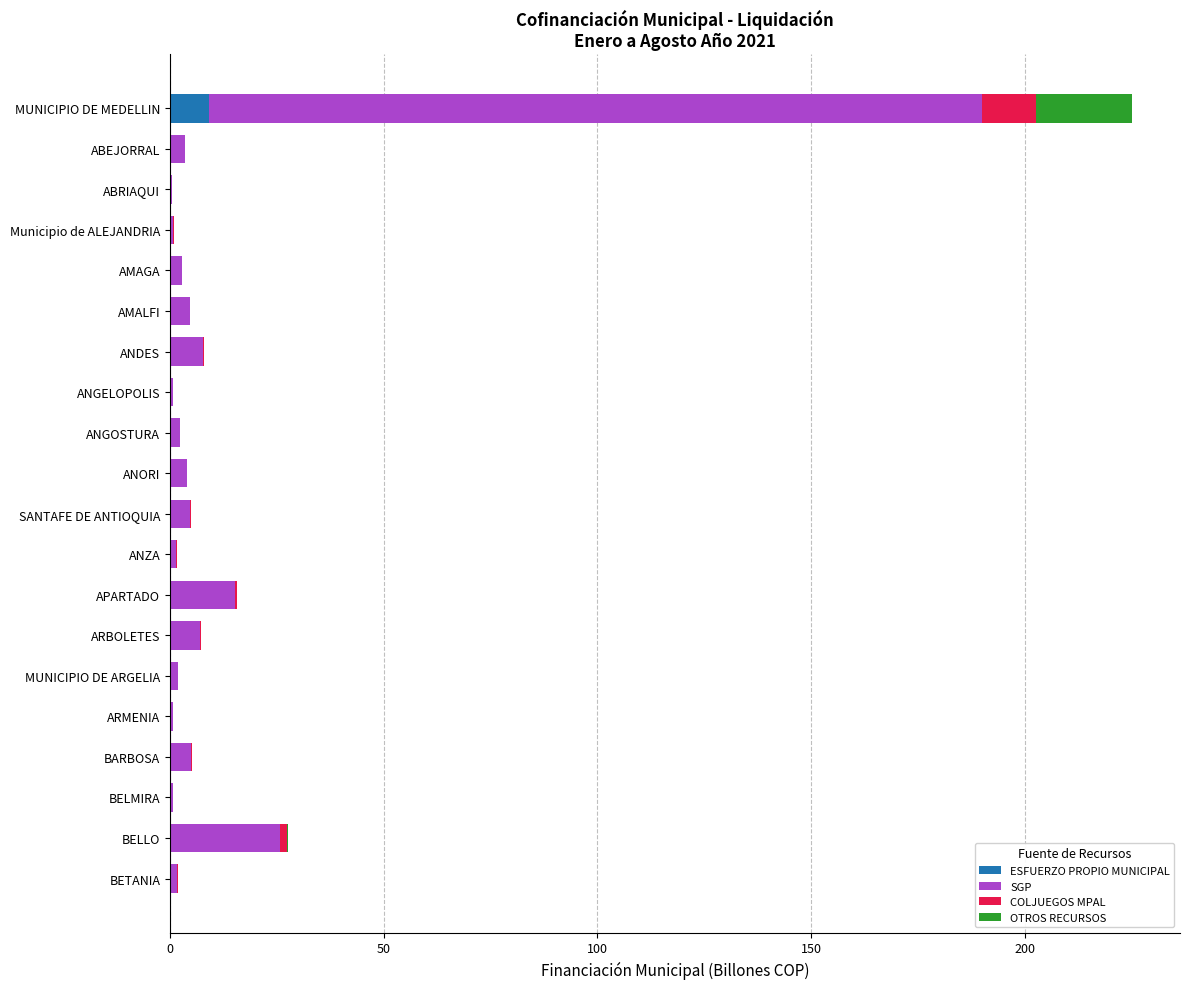

How many categories are shown in the chart?

20